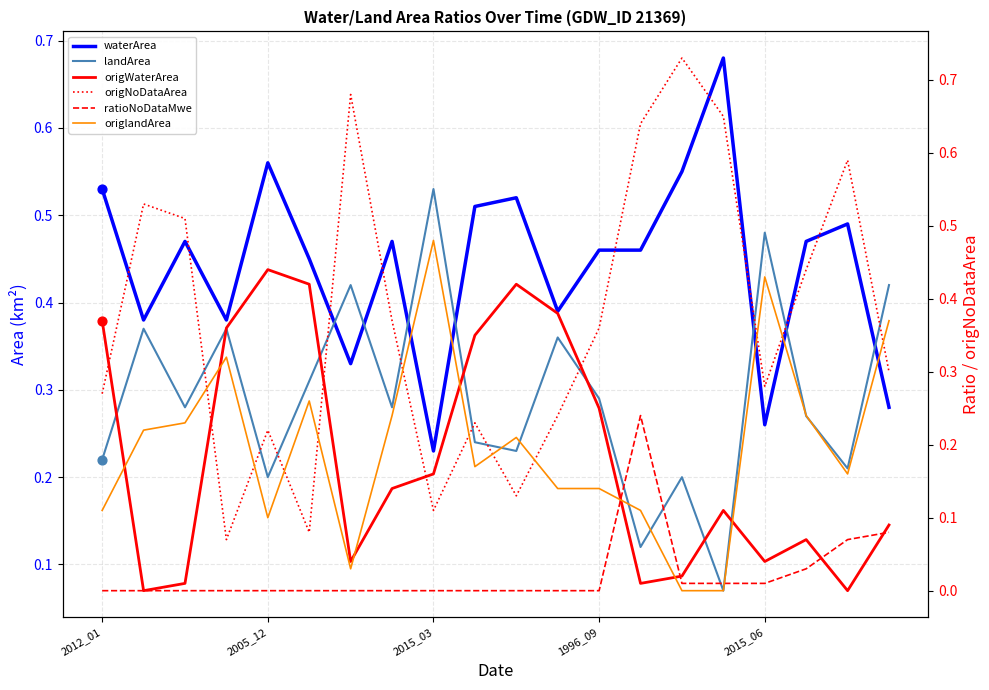

At how many categories does at least one series exceed 0?

20